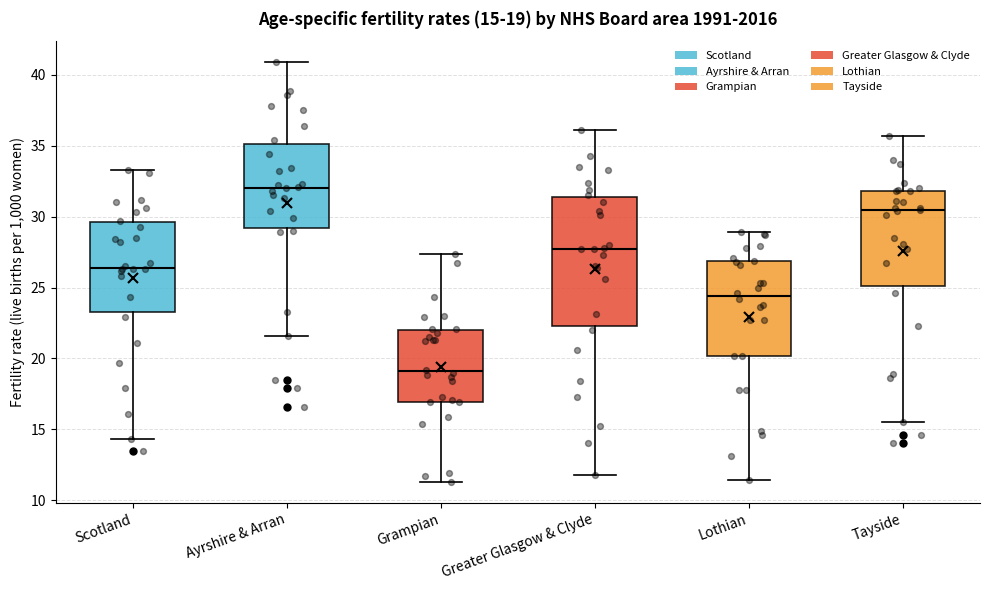

Comparing the boxes themselves (not the whiskers), which one is the tallest?

Greater Glasgow & Clyde